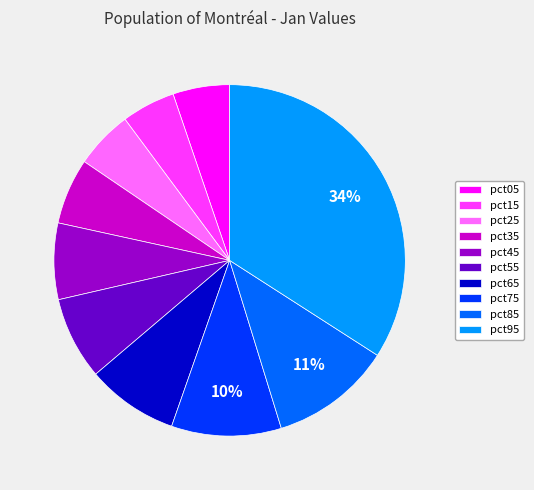

Is there any slice that represents more than half of the pie?

No